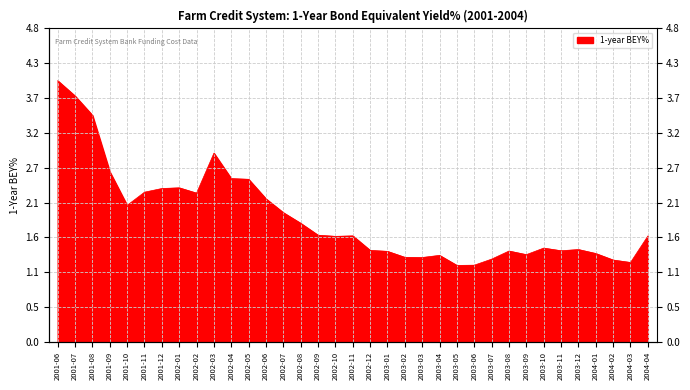

Which category has the highest value across all series?

2001-06